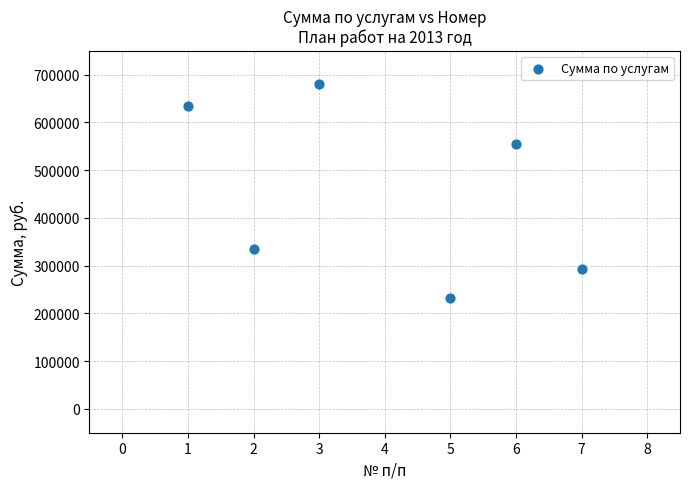

What Y value in the scatter plot is closest to 455790?

555300